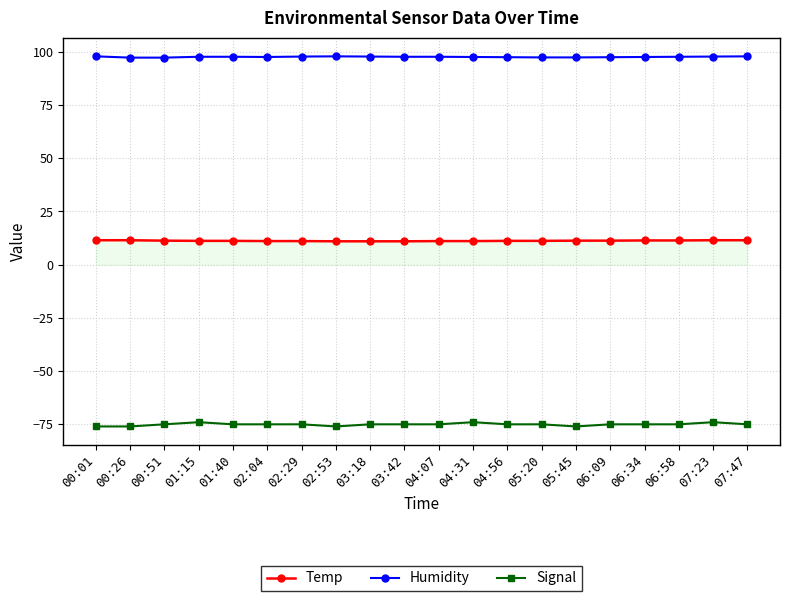

What is the smallest value displayed?

-76.0